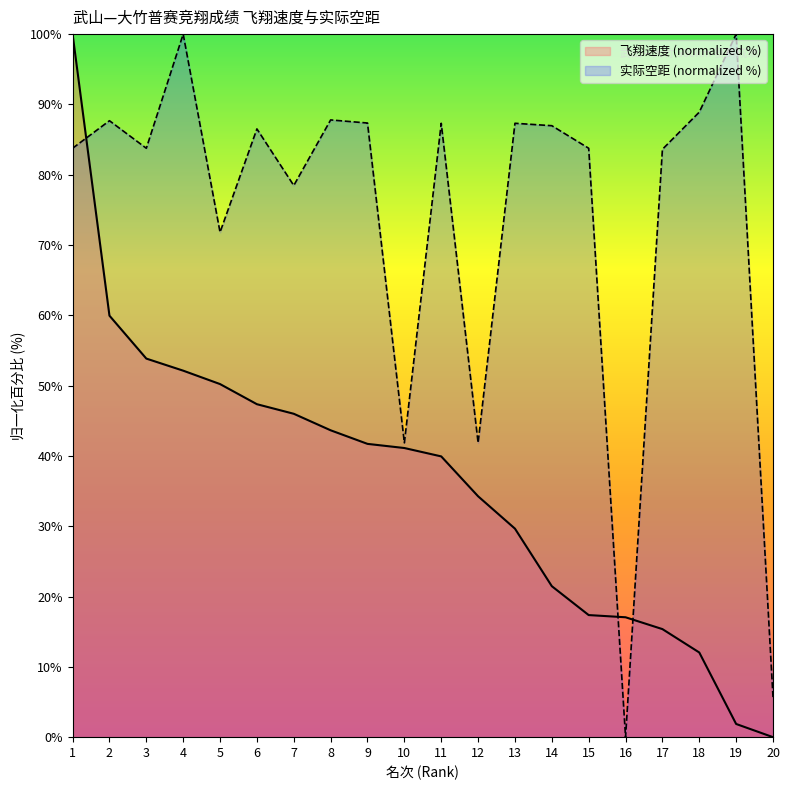

What is the difference between the 飞翔速度 values at 2 and 13?

30.3